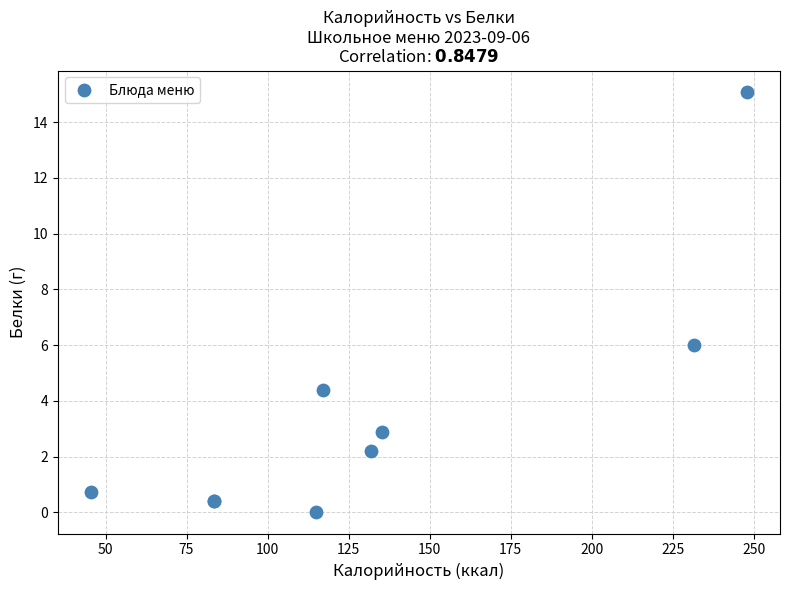

What Y value in the scatter plot is closest to 7?

6.0